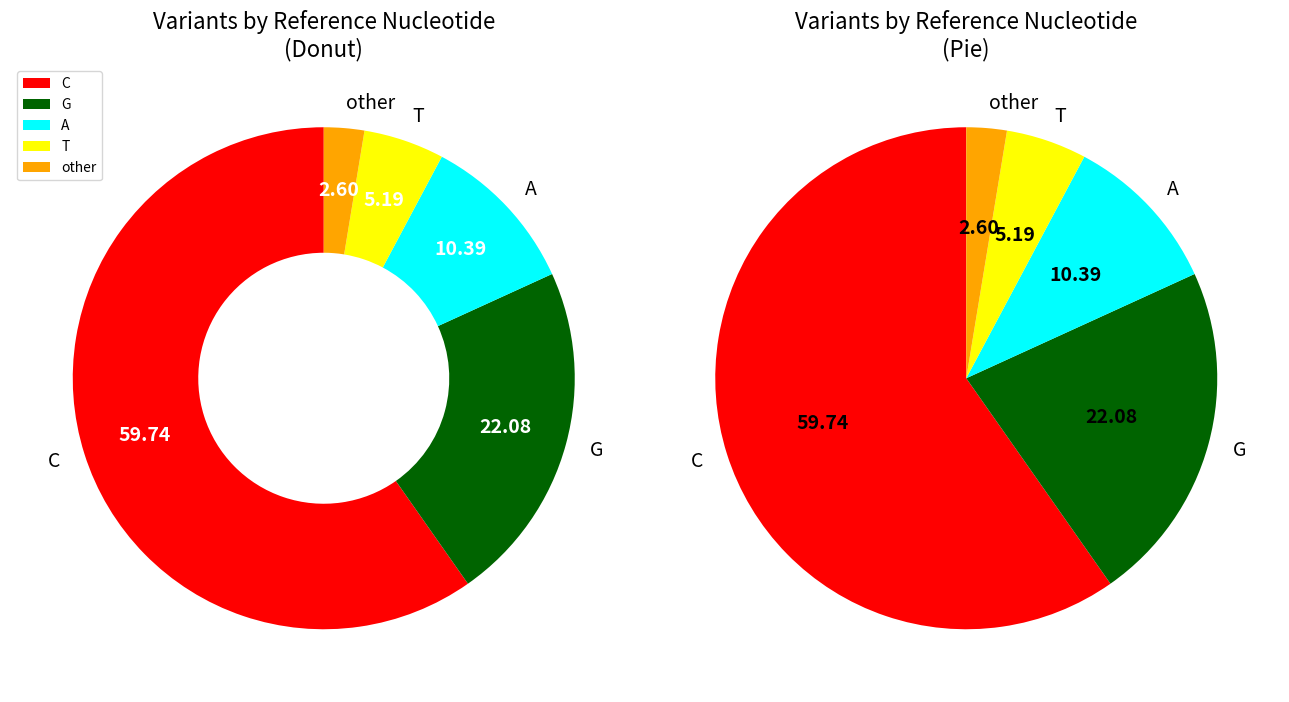

To the nearest percent, what portion does G represent?

22%